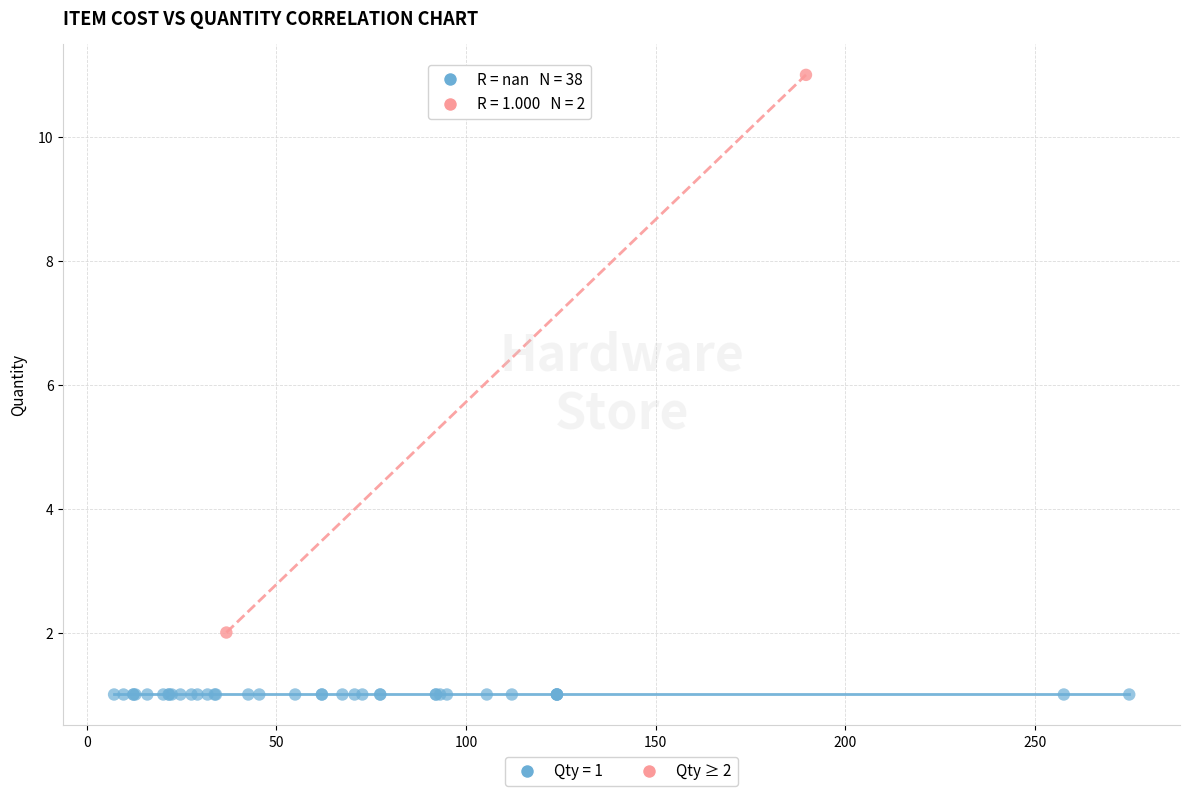

What are all the series names shown in the legend?

Qty = 1, Qty ≥ 2